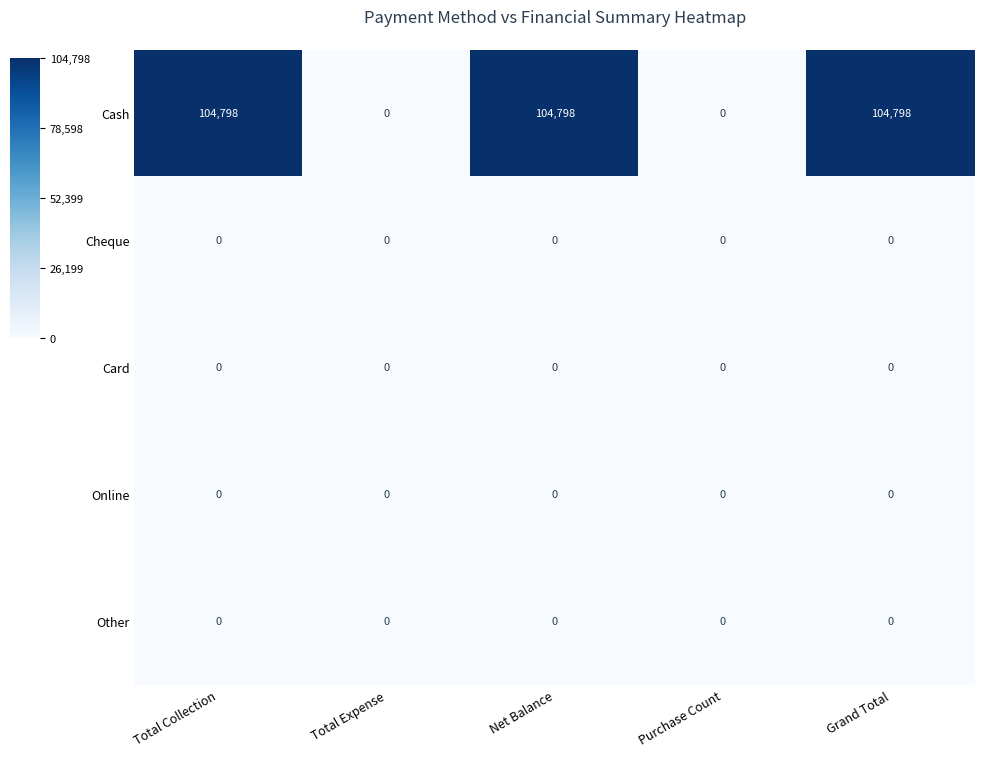

Reading right to left, what are all the values shown in this chart?

Cash: 104798	0	104798	0	104798
Cheque: 0	0	0	0	0
Card: 0	0	0	0	0
Online: 0	0	0	0	0
Other: 0	0	0	0	0